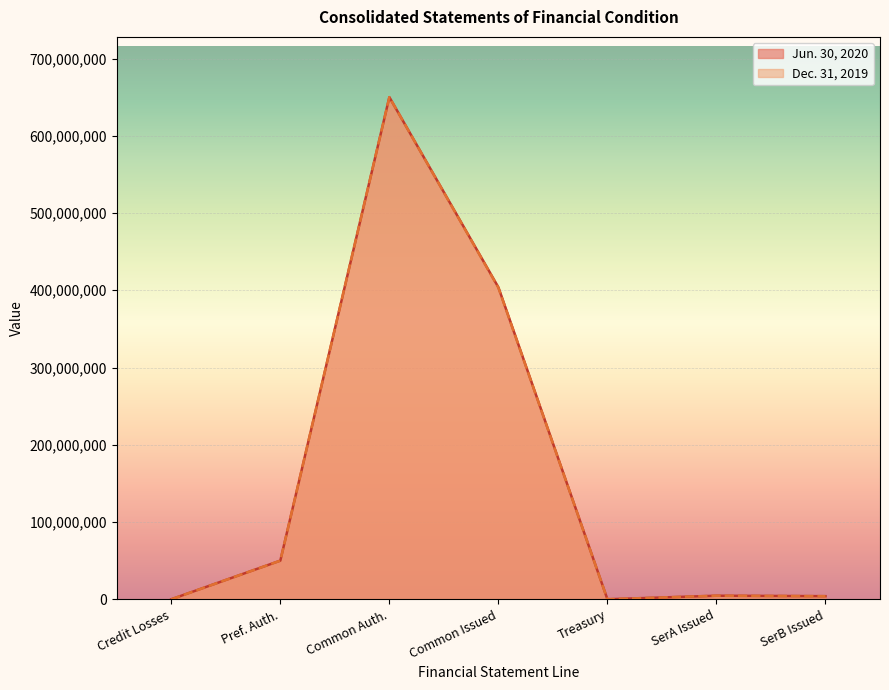

At how many categories does at least one series exceed 300977233?

2